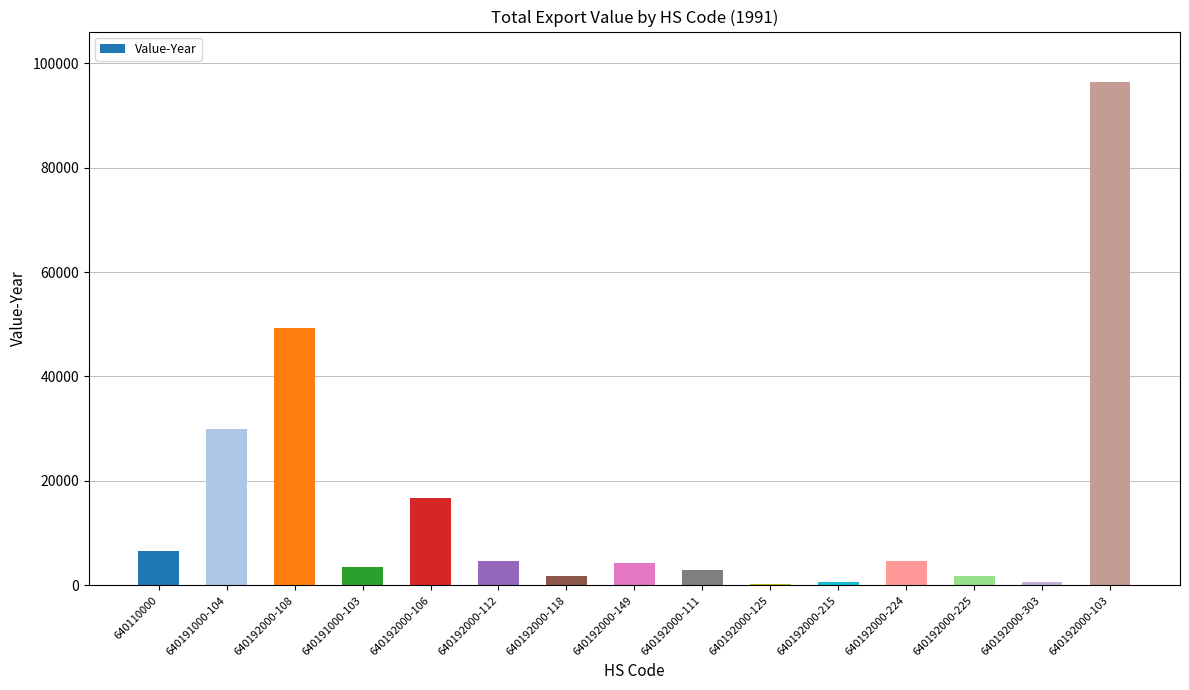

What value does the data have at 640192000-224?

4654